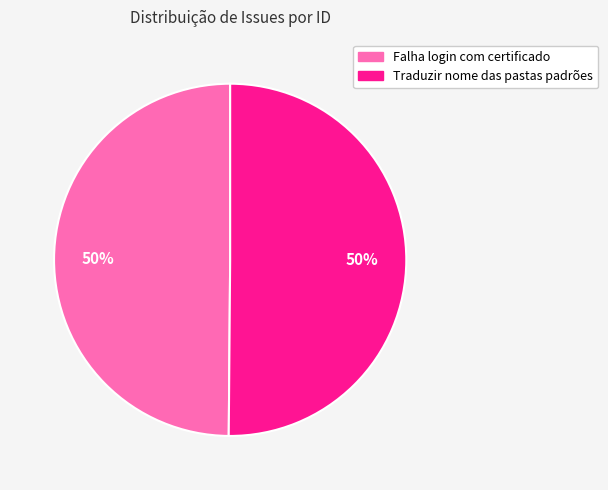

Is it true that Falha login com certificado is 50% of the pie?

True